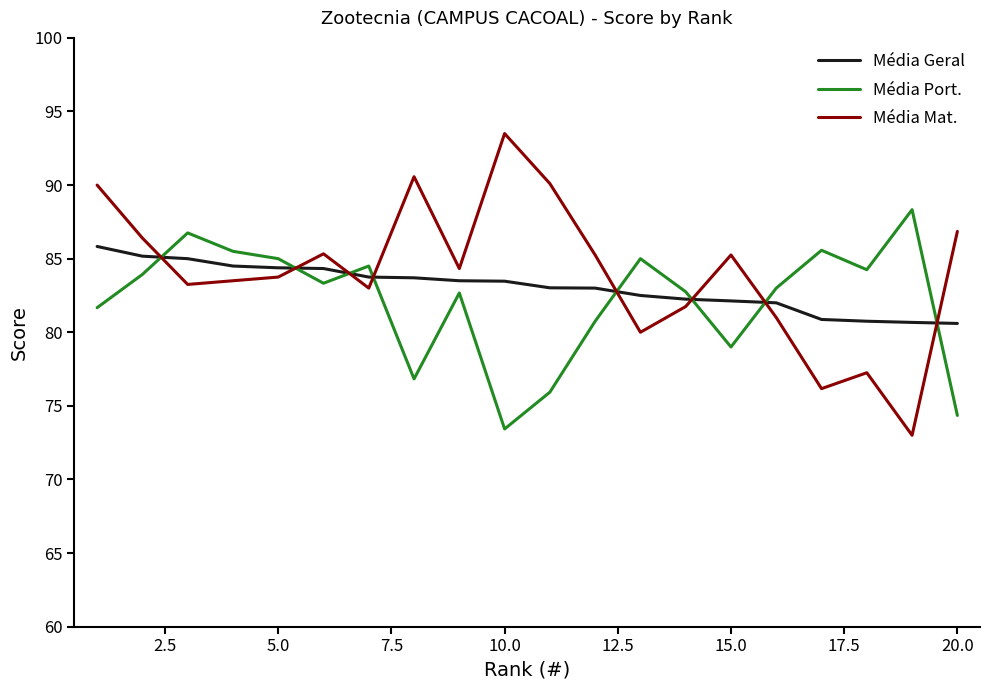

What is the difference between the second highest and minimum values in the Média Port. series?

13.3